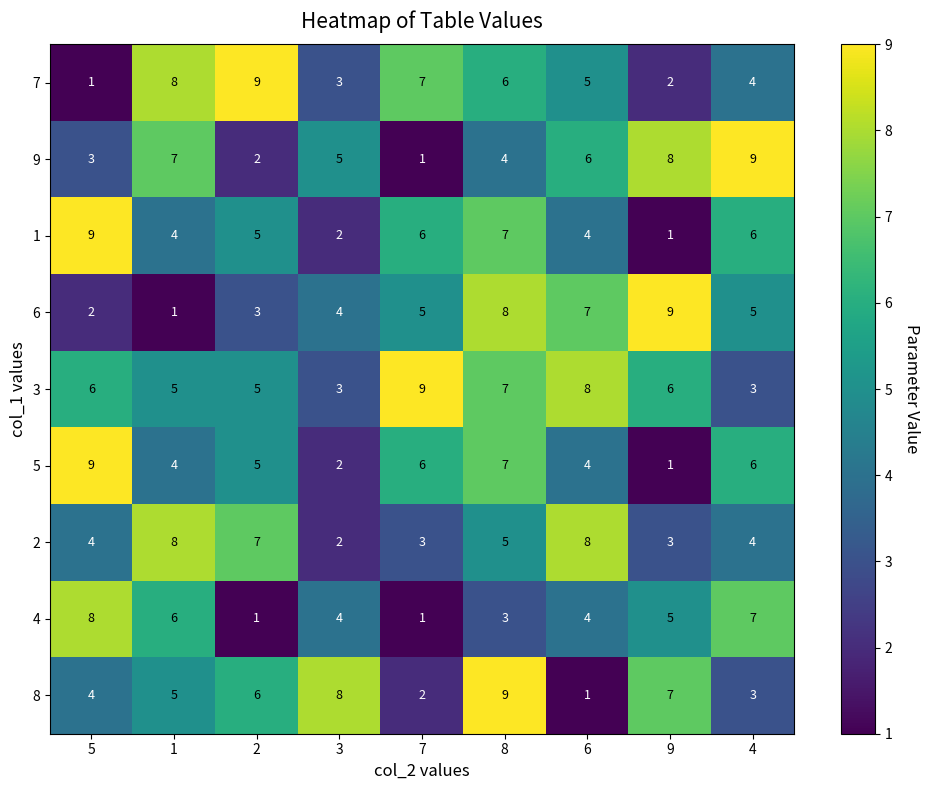

At which category is the sum across all series the highest?

8